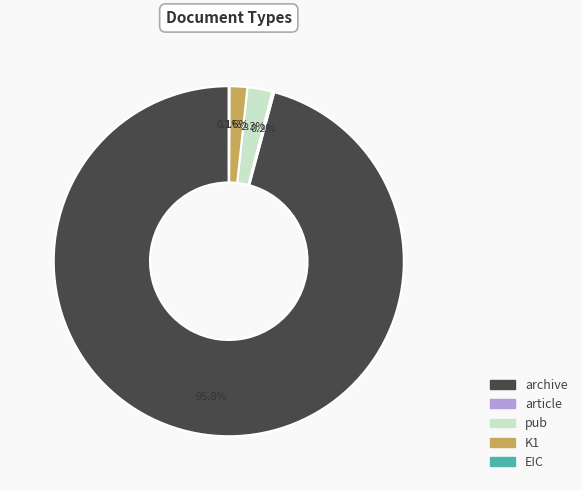

To the nearest percent, what is the combined percentage of archive and K1?

97%